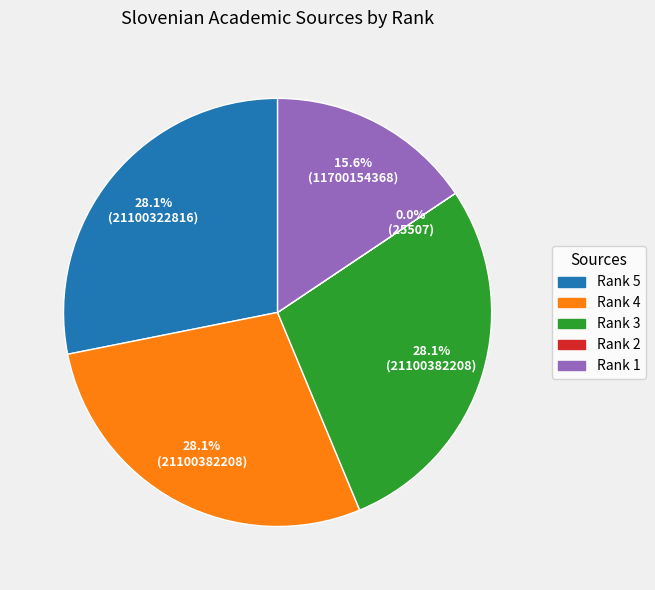

Which has a higher value, Rank 1 or Rank 5?

Rank 5